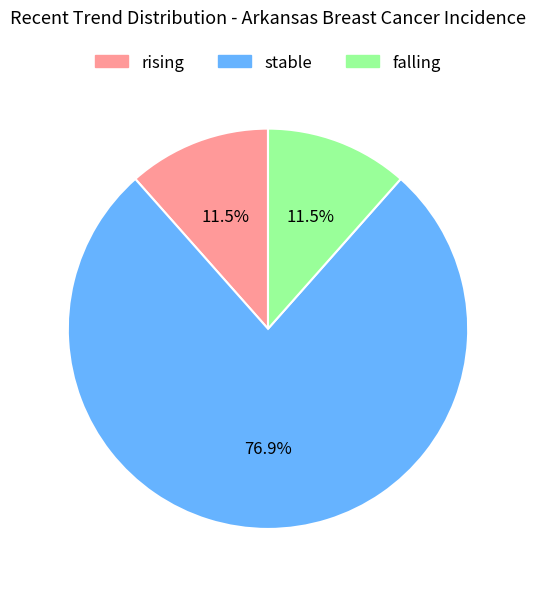

The stable slice represents 83% of the pie. True or false?

False